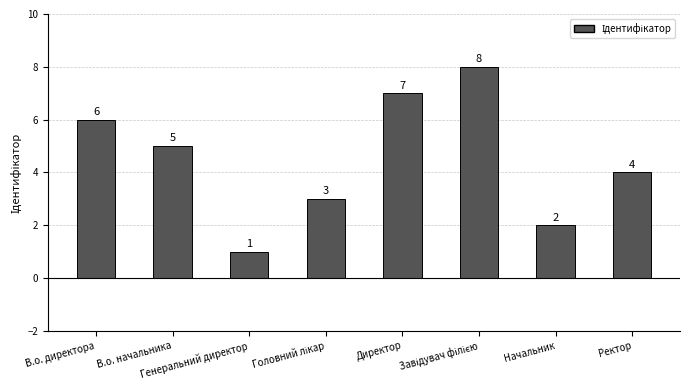

What is the difference between the second highest and minimum values?

6